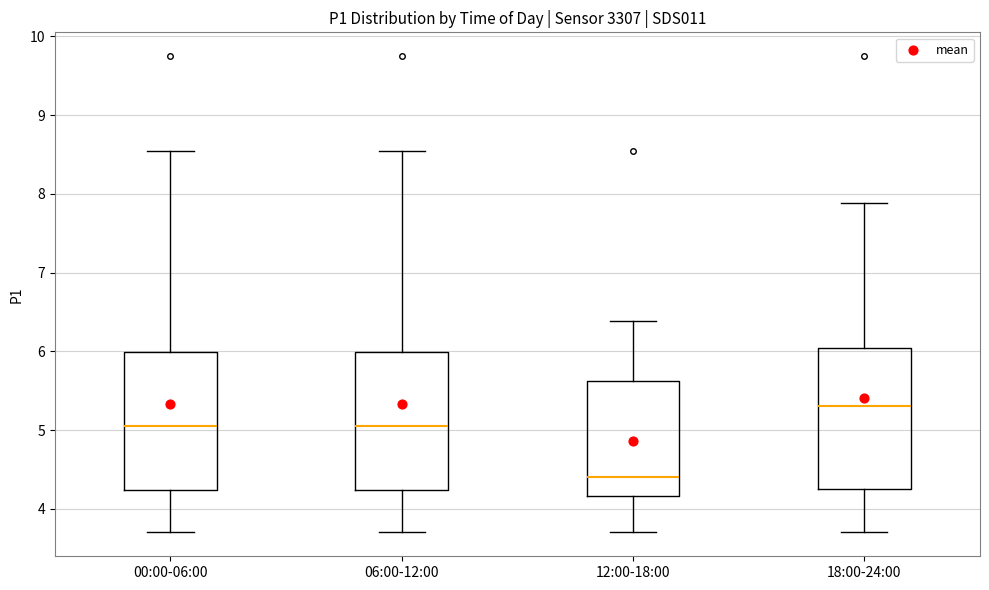

Which box's median line is the lowest?

12:00-18:00